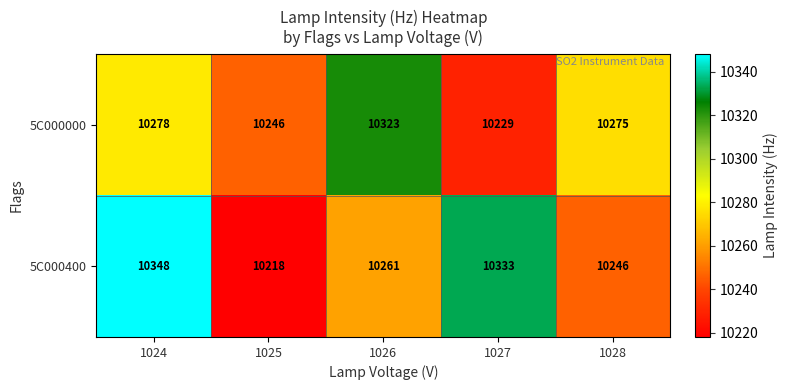

Rank the series by their average value, from lowest to highest.

5C000000, 5C000400